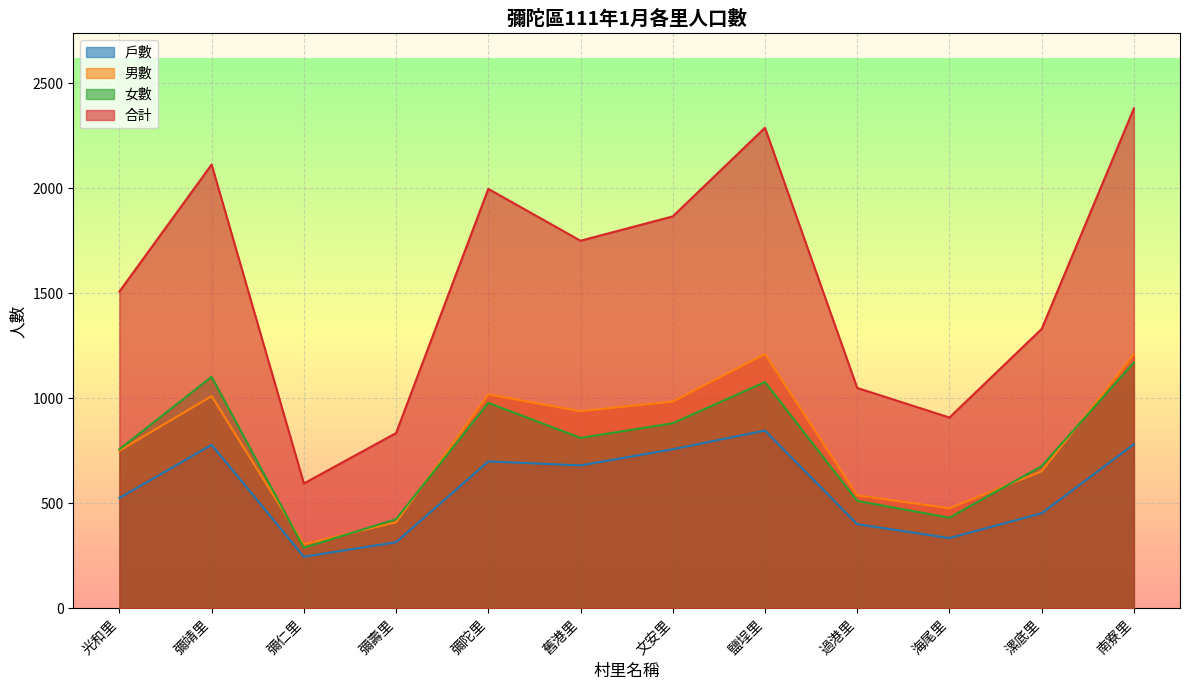

What is the total value across all series at 過港里?

2501